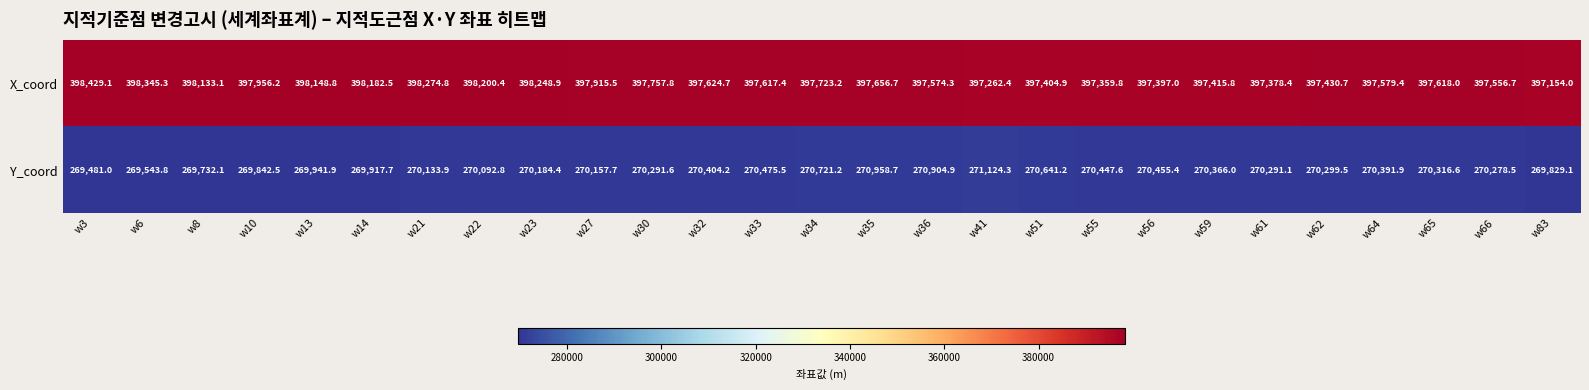

How many distinct data groups are displayed?

2